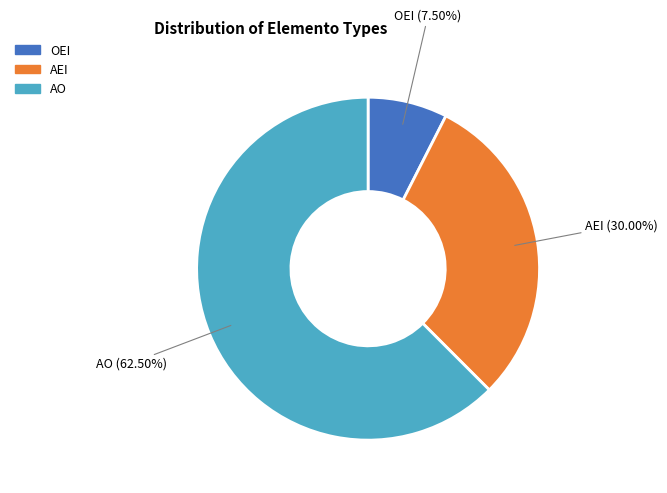

Which slice is the smallest?

OEI